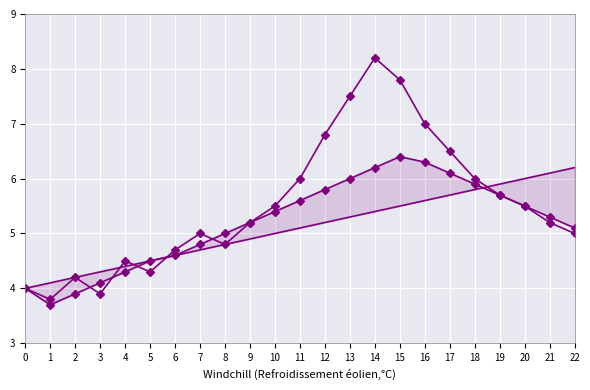

At which category does Series C reach its first local peak?

15